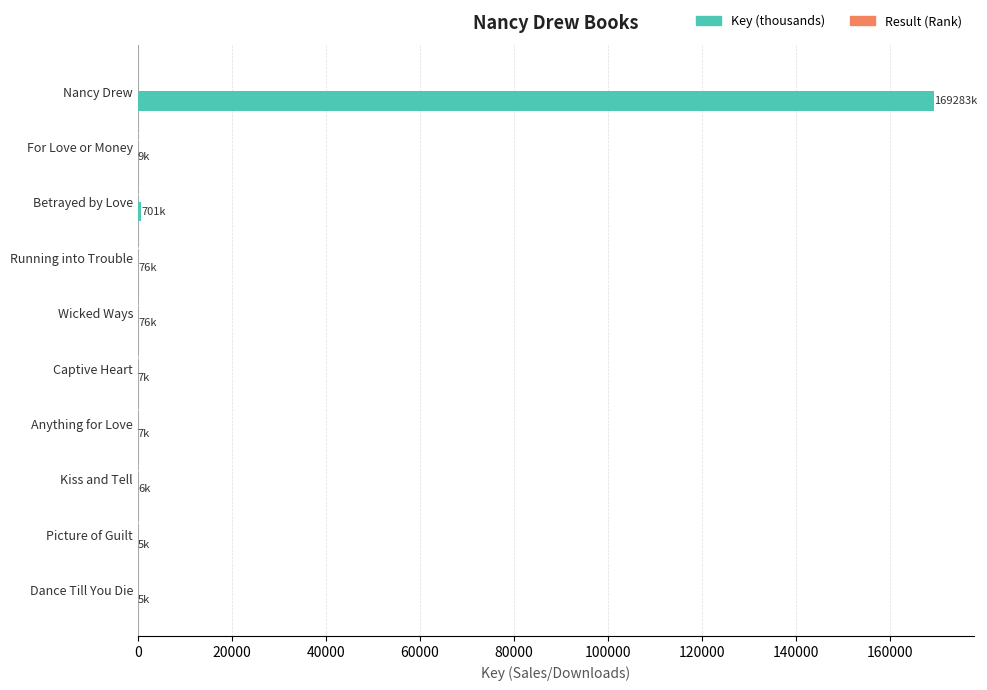

At which category is the sum across all series the highest?

Nancy Drew